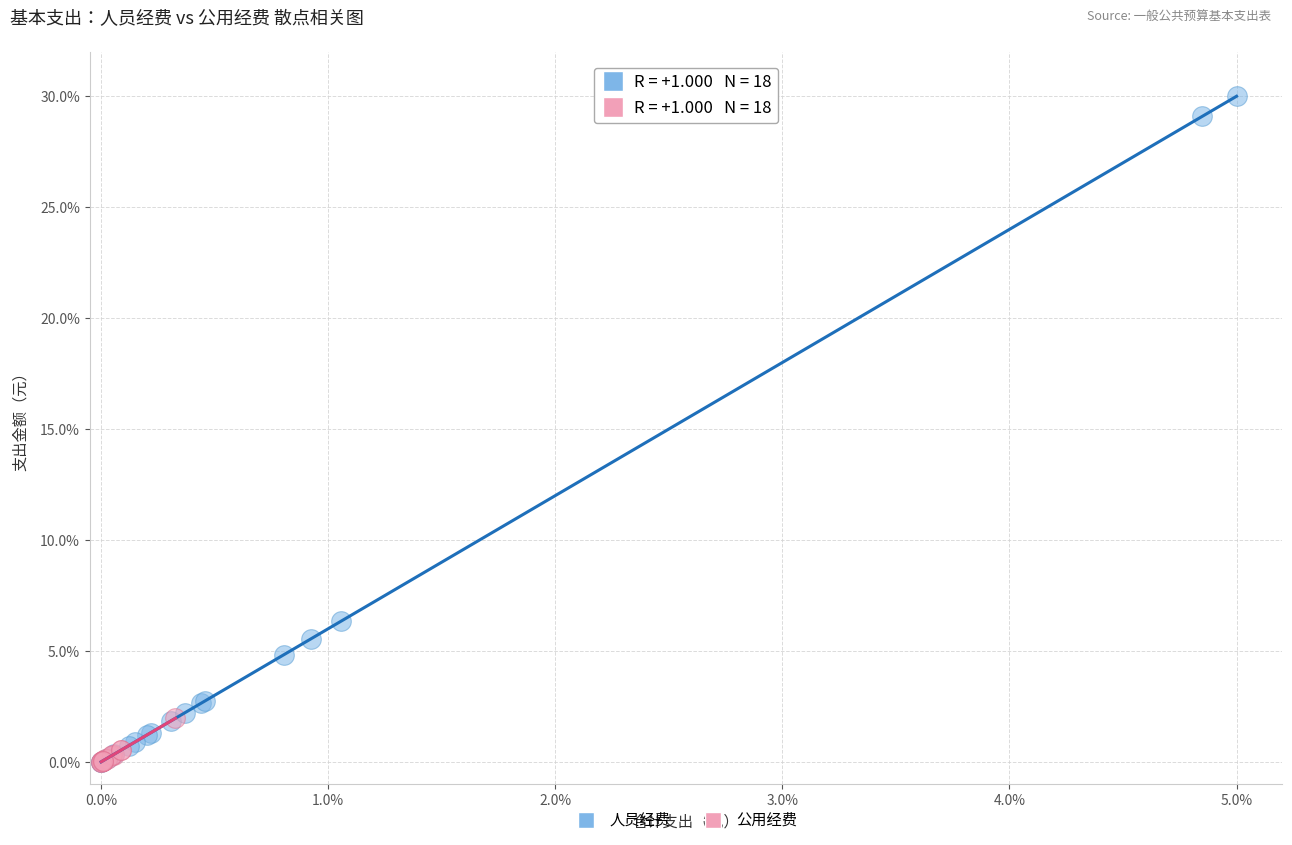

Which series has the widest spread of Y values?

人员经费